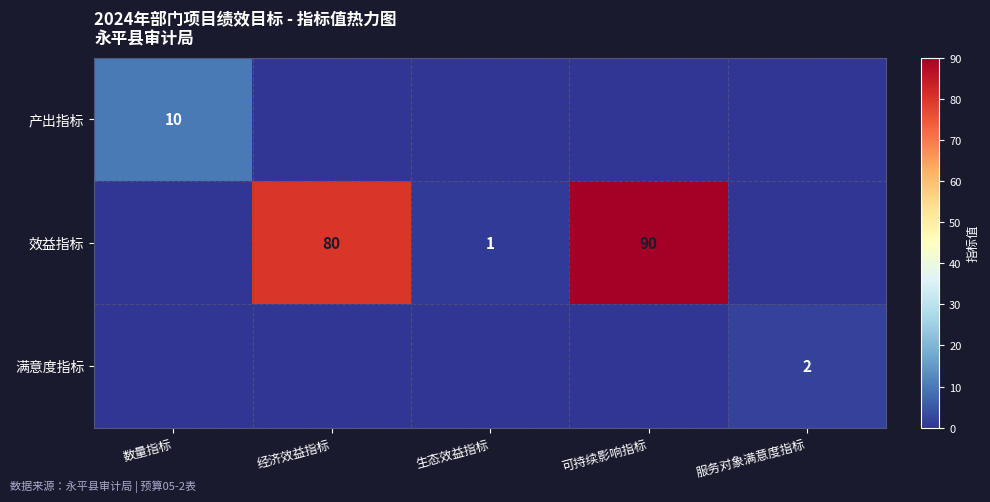

True or false: 产出指标 has a value of 5 at 数量指标.

False